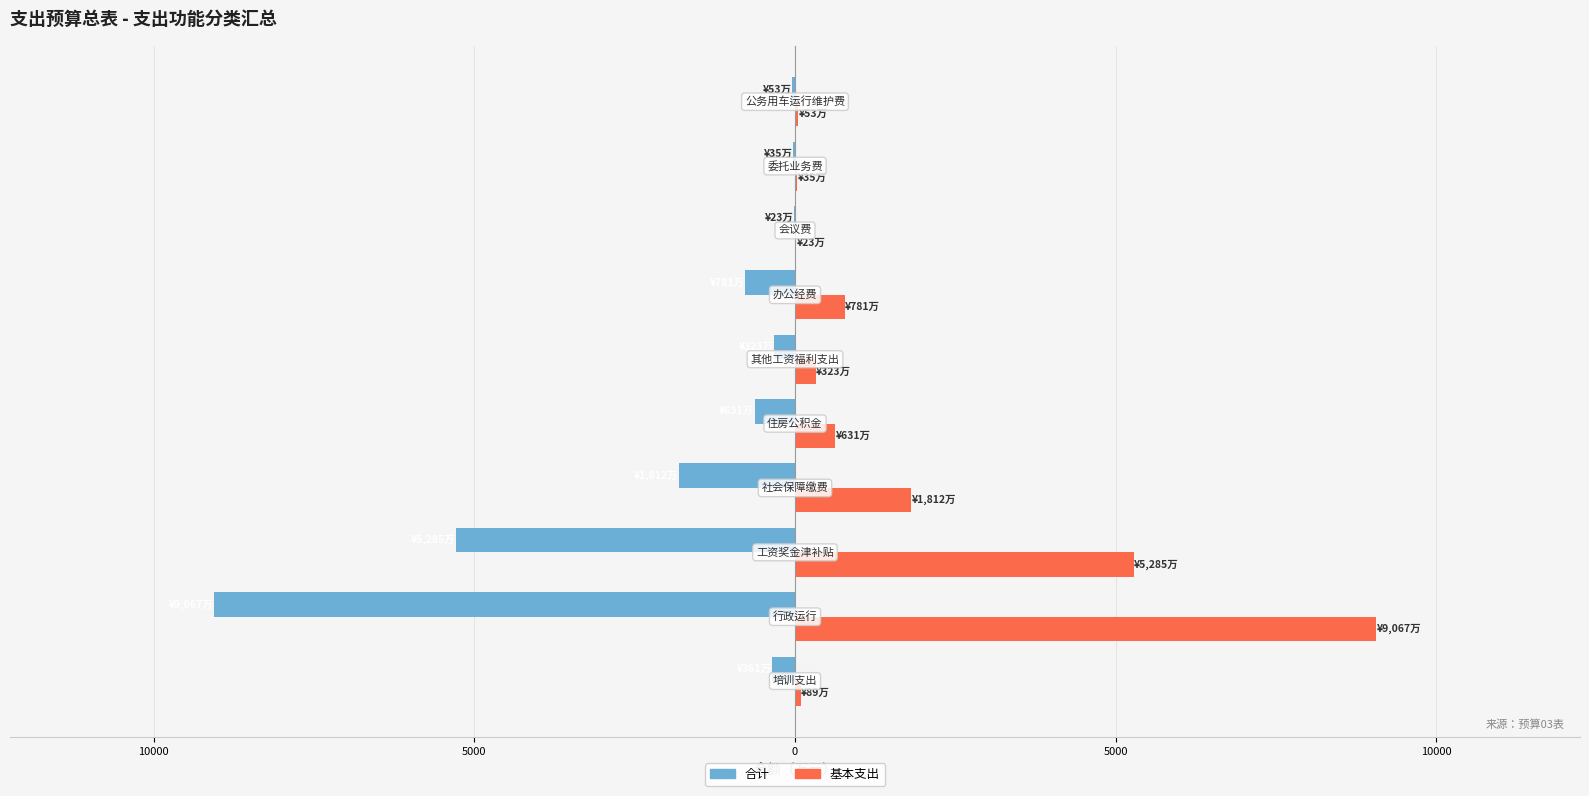

What are all the series names shown in the legend?

合计, 基本支出